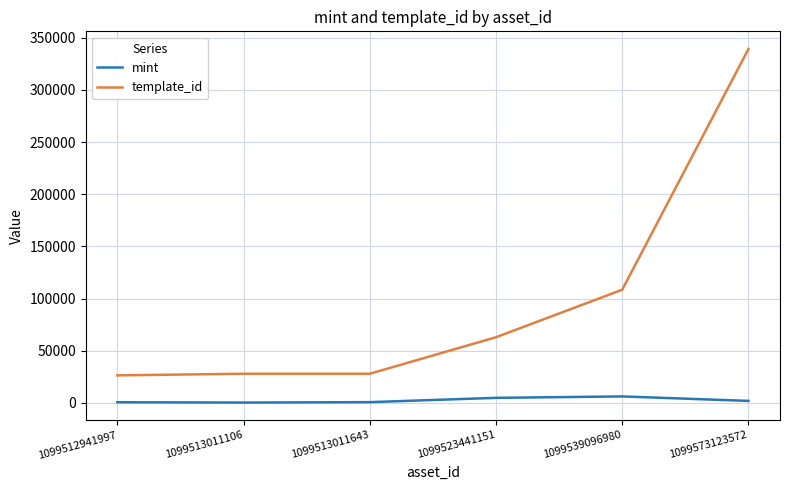

Is it true that template_id equals 25811 at 1099539096980?

False